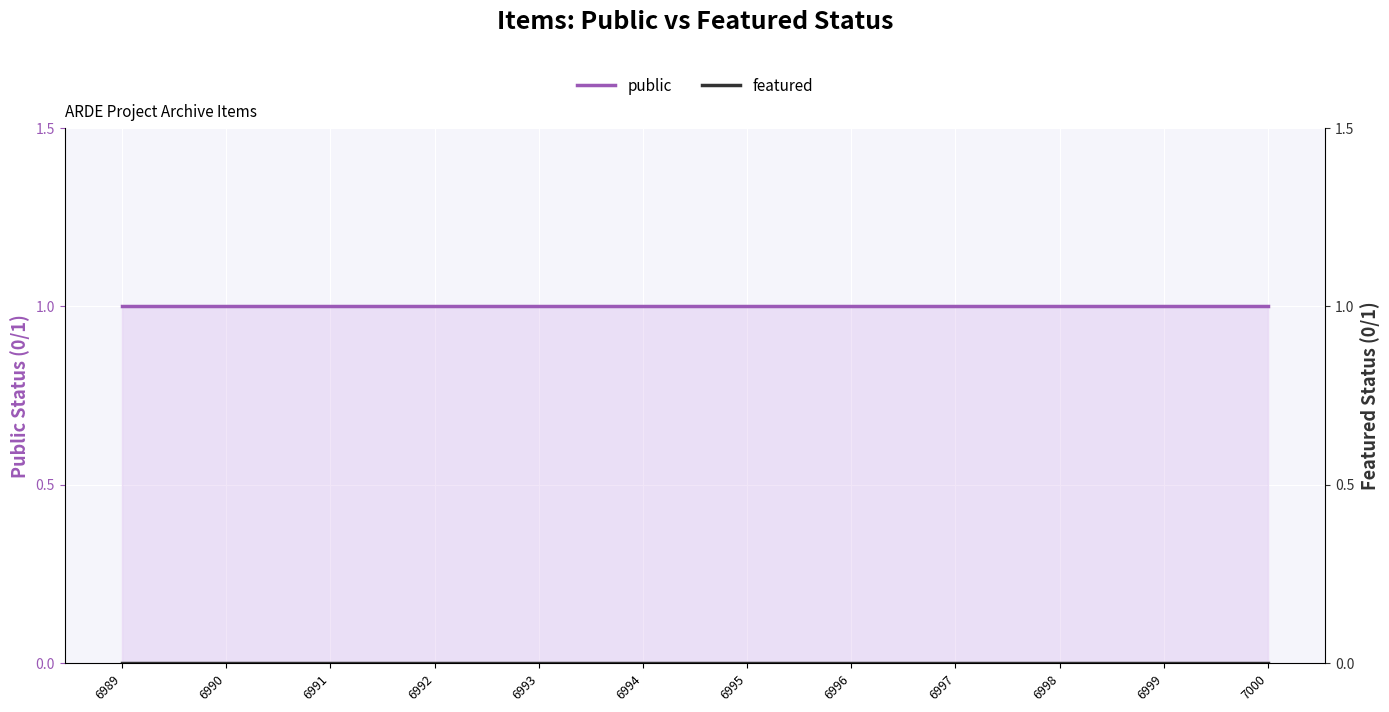

The public series shows 2 at 6995. True or false?

False